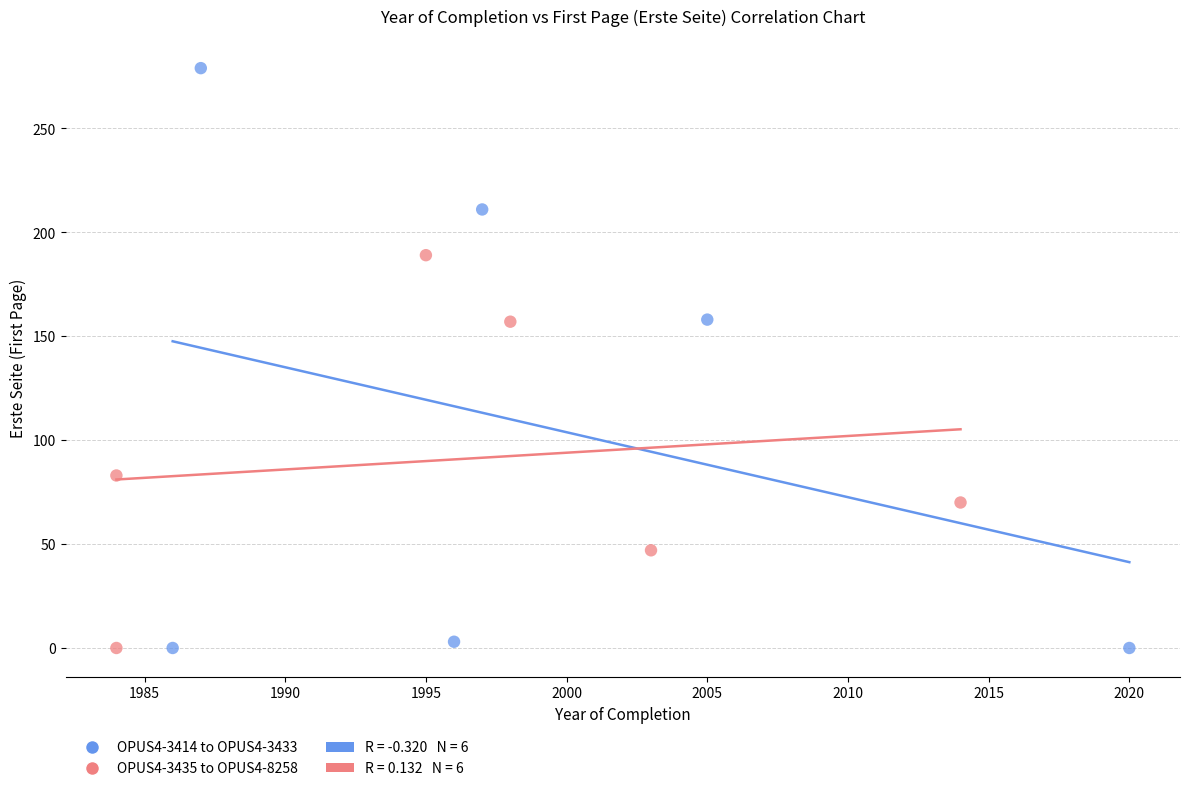

Which series reaches the maximum Y coordinate?

OPUS4-3414 to OPUS4-3433